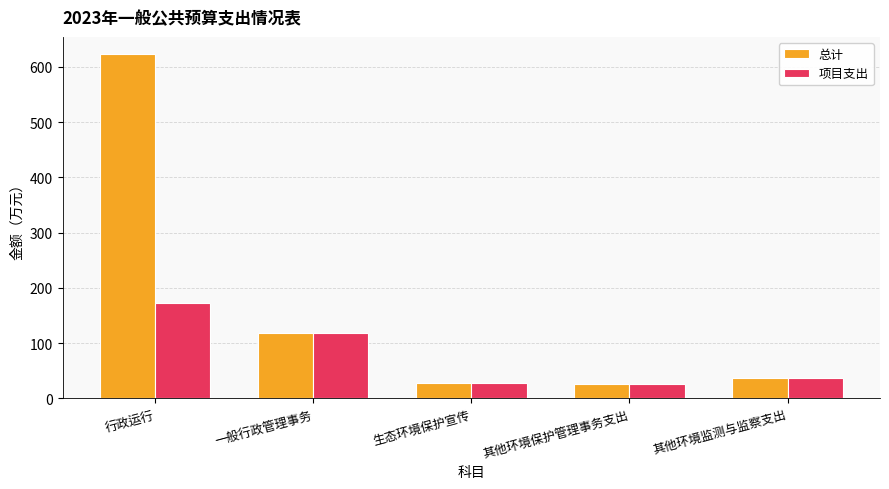

What is the value of the 总计 bar at the 2nd from the left?

119.0